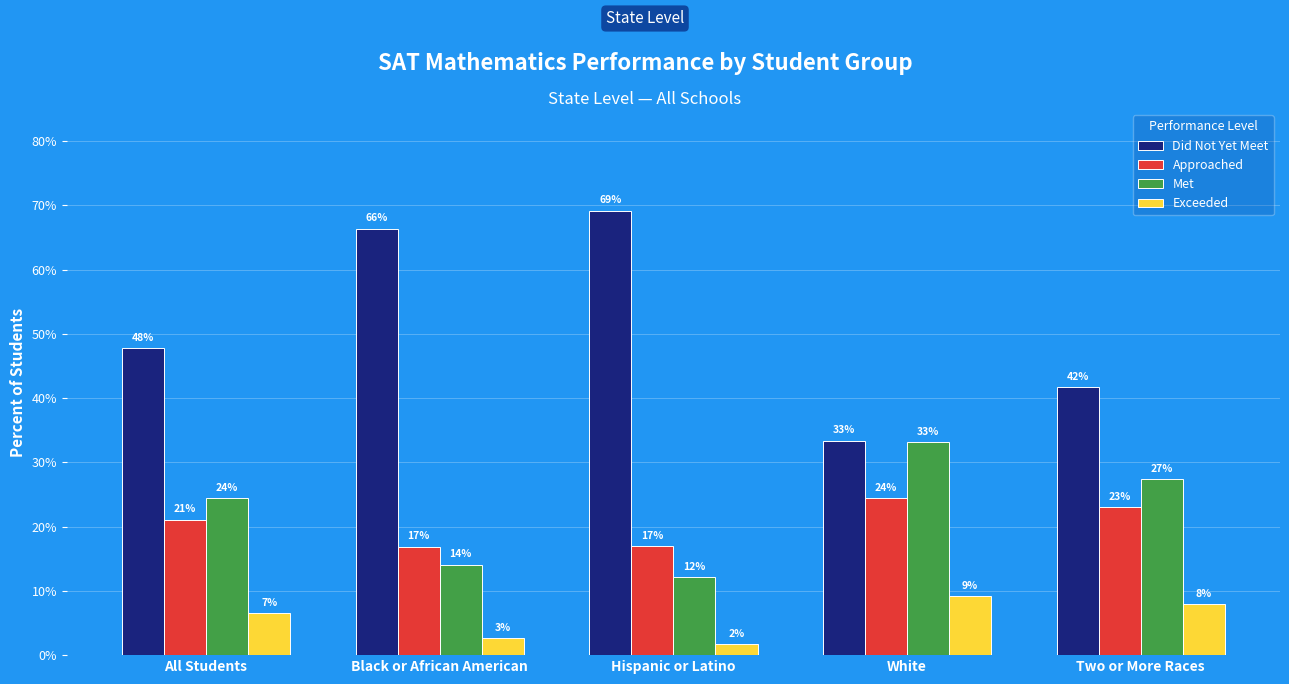

At which category is the sum across all series the highest?

White